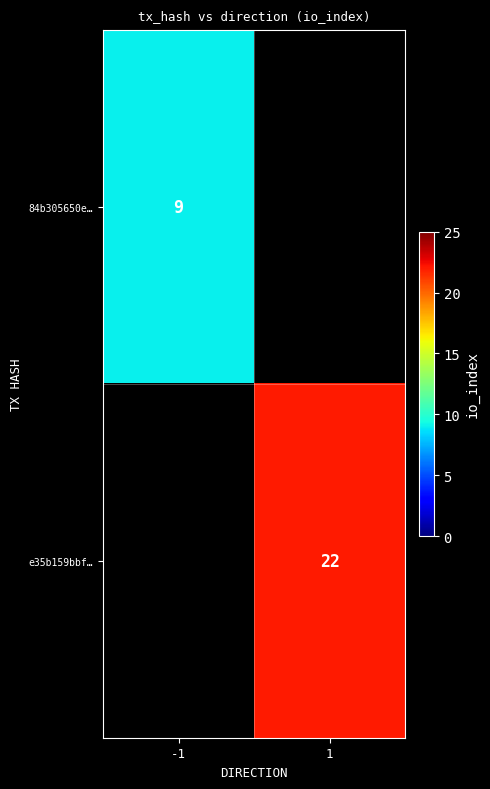

Is it true that 84b305650e… equals 9 at -1?

True